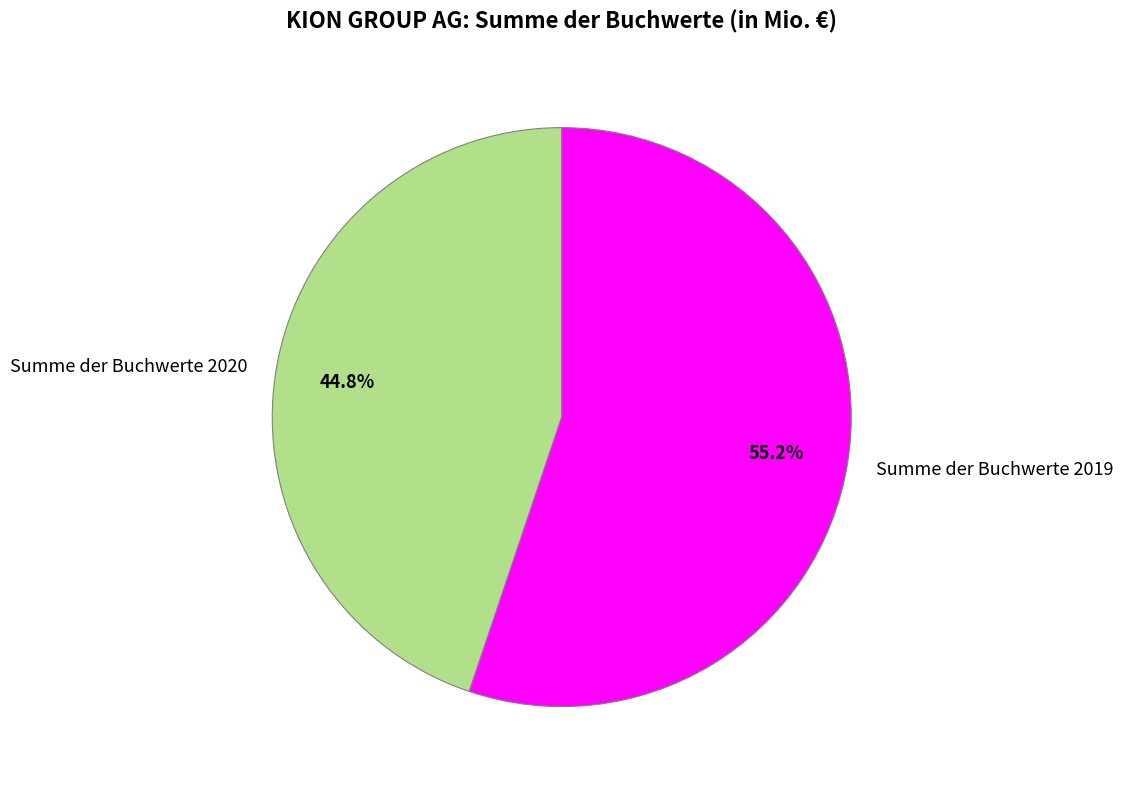

Which slice represents more than half of the pie?

Summe der Buchwerte 2019